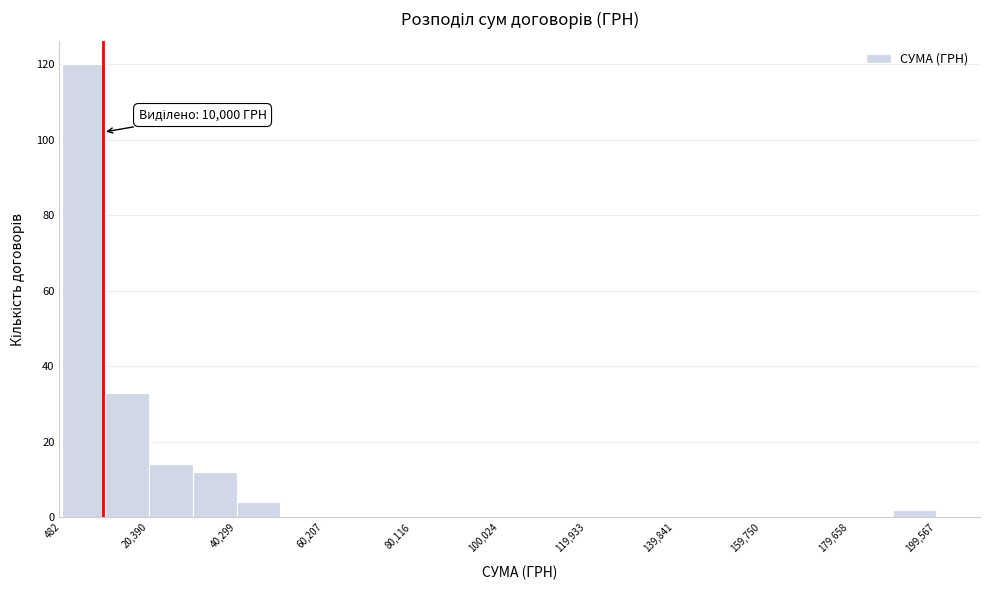

Which range on the x-axis has the tallest bar?

0 to 10000